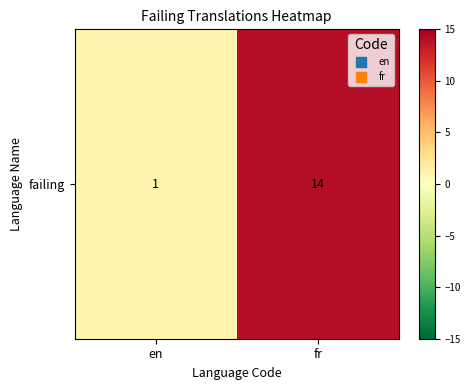

Between fr and en, which is larger?

fr